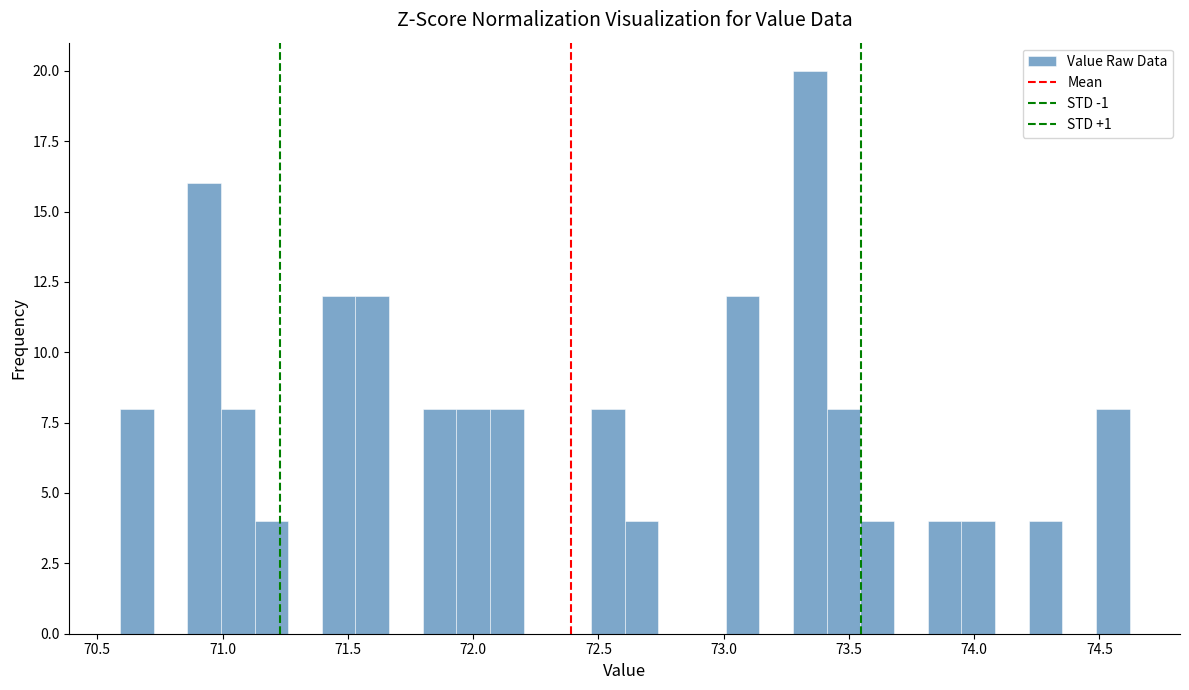

Around what value on the x-axis is the tallest bar? Give the approximate position of its centre, as read against the axis.

73.35